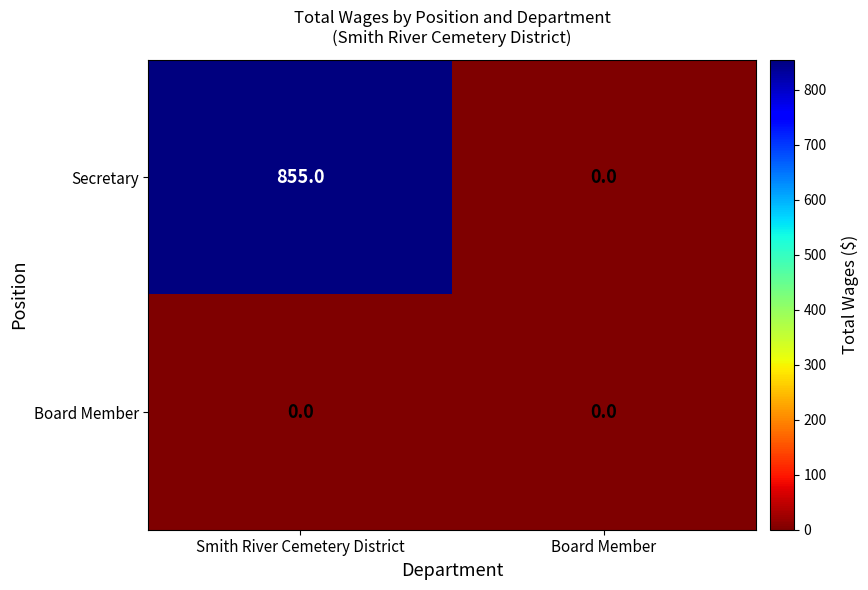

What is the average value of the Secretary series?

428